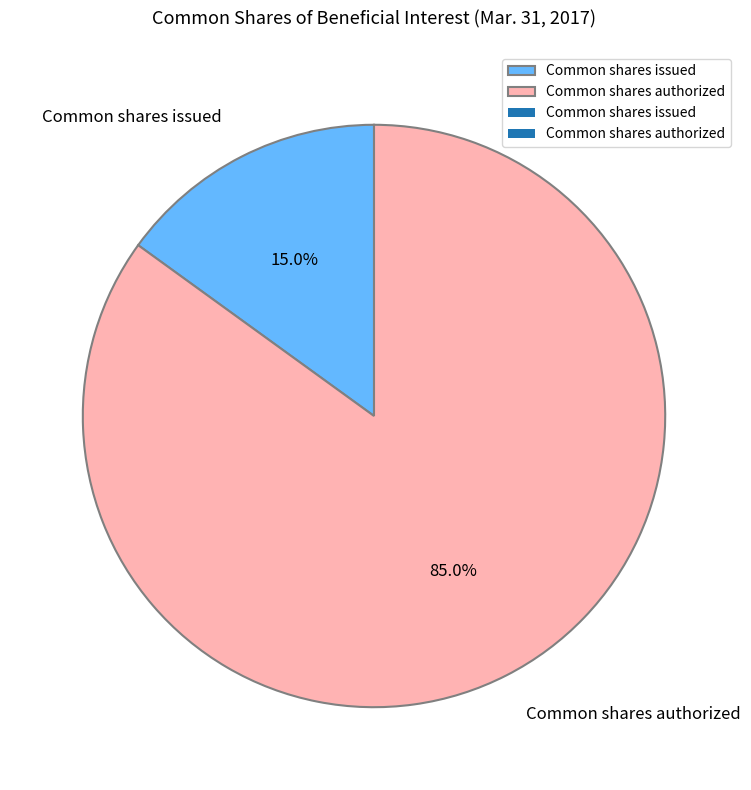

What is the ratio of the value at Common shares authorized to the value at Common shares issued?

5.7